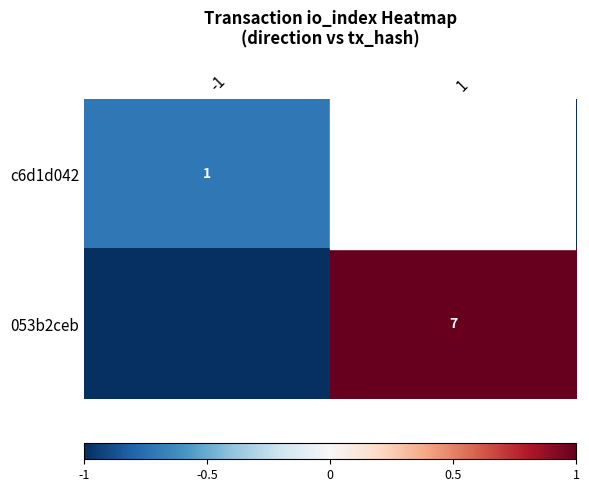

Between -1 and 1, which is larger?

-1